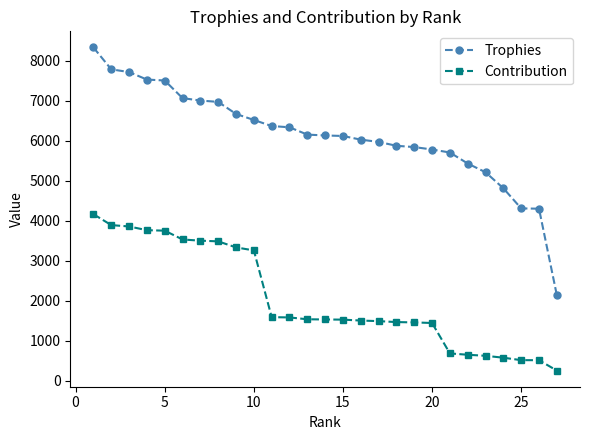

Rank the series by their maximum value, from highest to lowest.

Trophies, Contribution